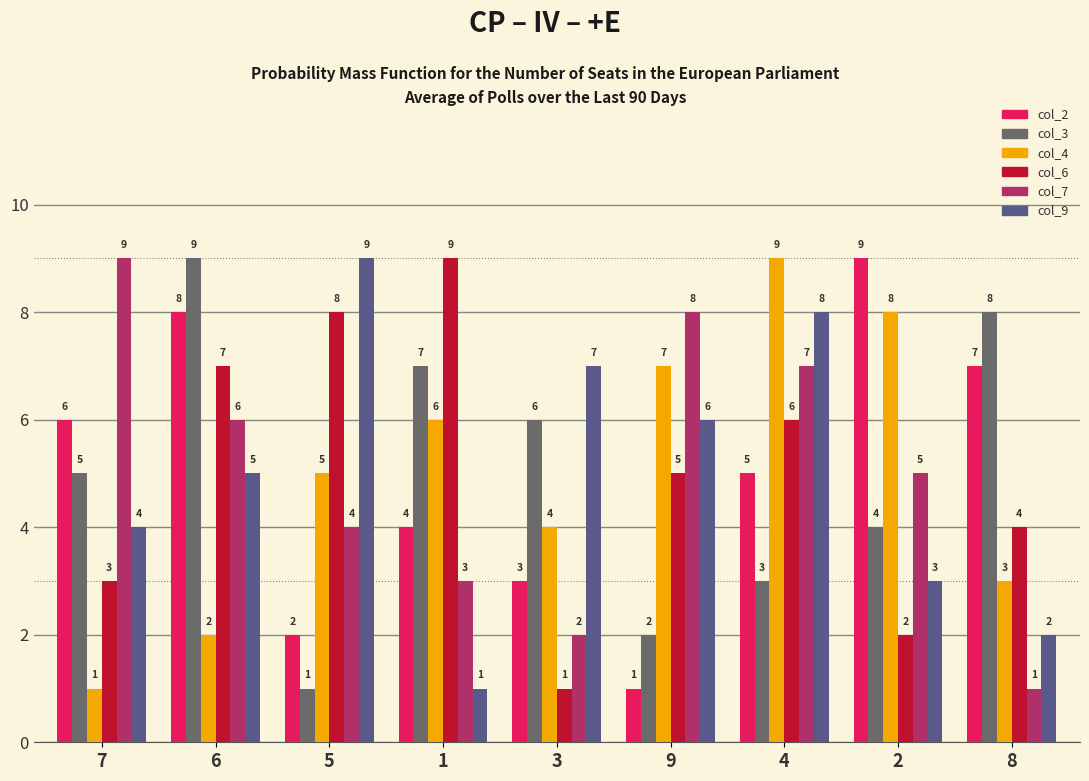

What is the average value of the col_4 series?

5